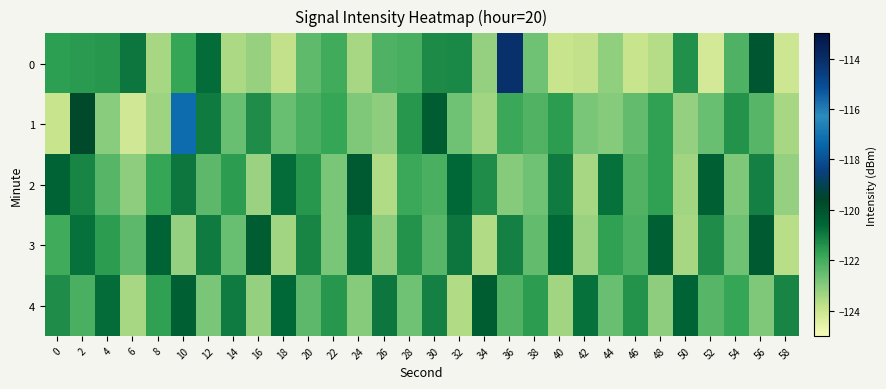

What is the difference between the highest and lowest values at 58?

2.8